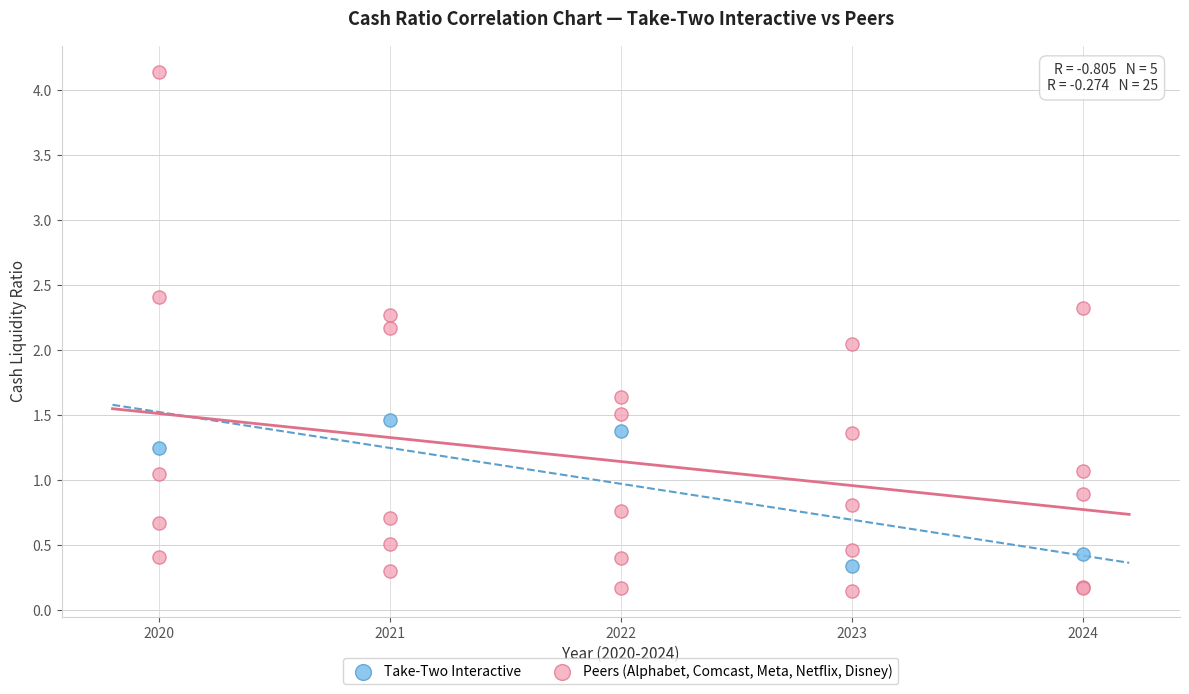

What are all the series names shown in the legend?

Take-Two Interactive, Peers (Alphabet, Comcast, Meta, Netflix, Disney)